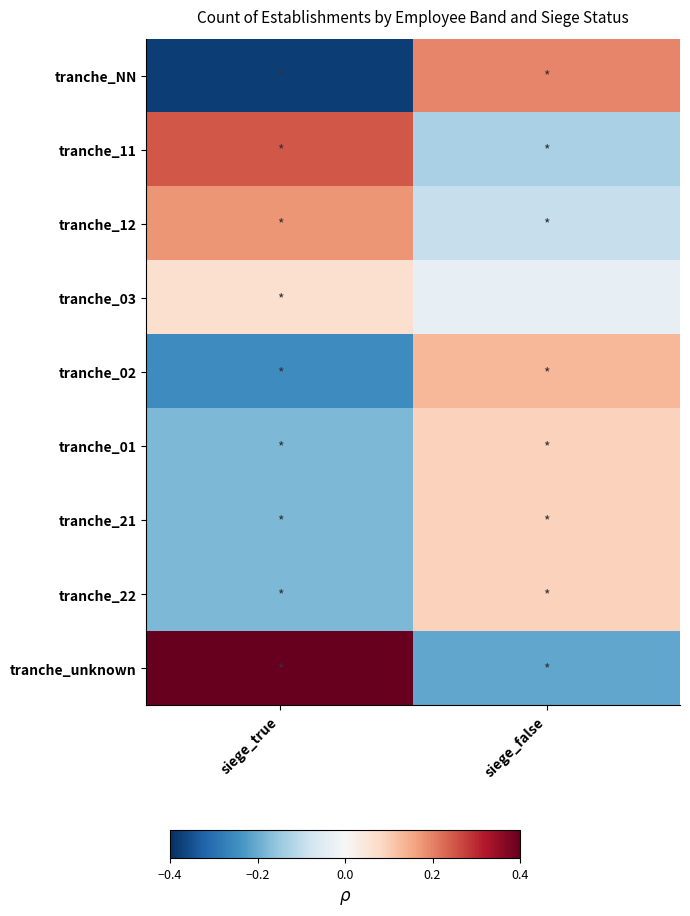

Between siege_true and siege_false, which is larger?

siege_false